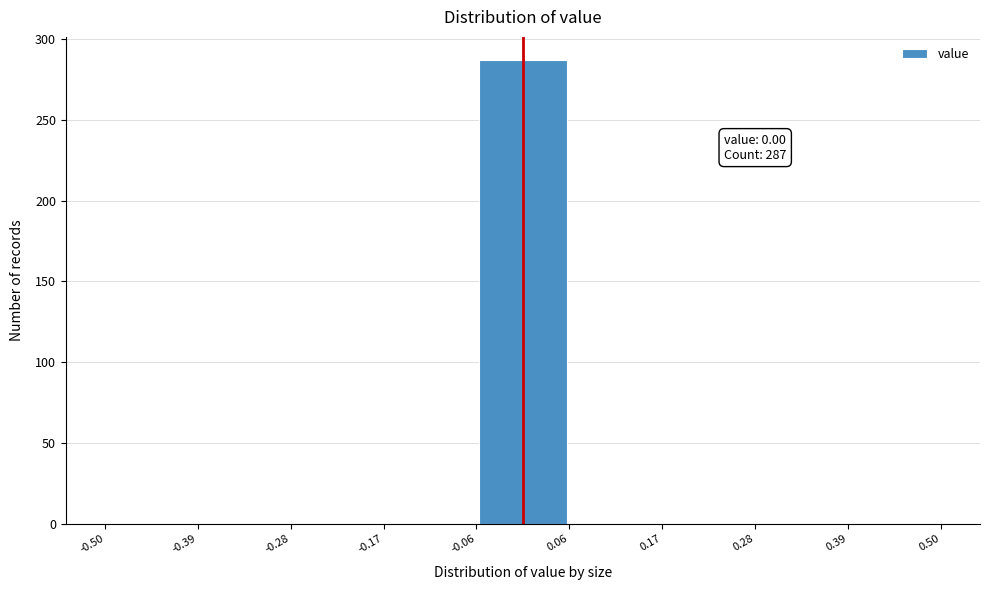

Which range on the x-axis has the tallest bar?

-0.06 to 0.06